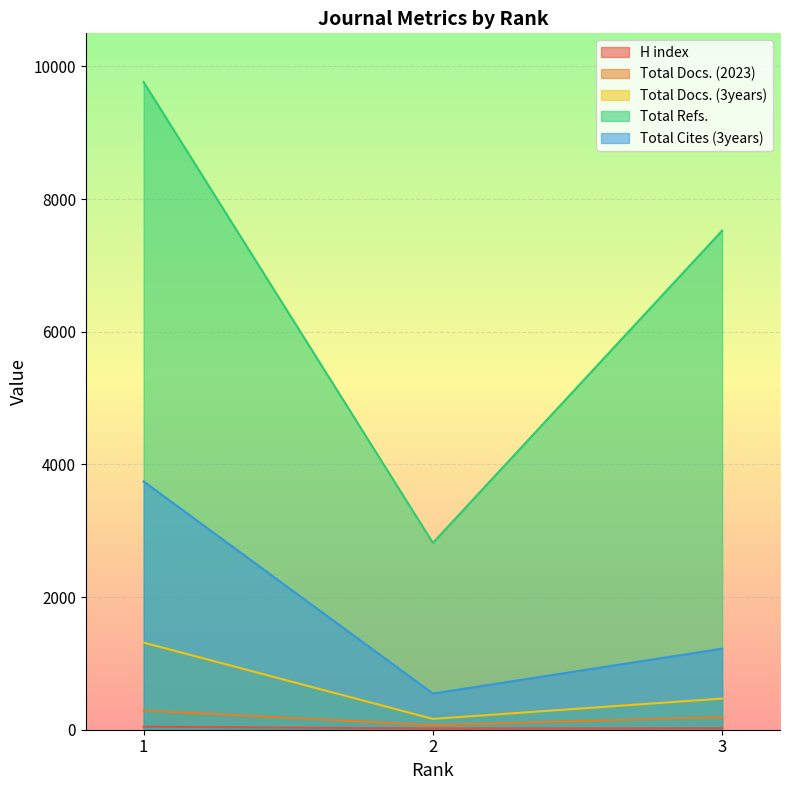

Reading left to right, transcribe all the data shown in this chart.

H index: 46	19	22
Total Docs. (2023): 289	70	190
Total Docs. (3years): 1314	163	470
Total Refs.: 9765	2817	7525
Total Cites (3years): 3743	545	1222